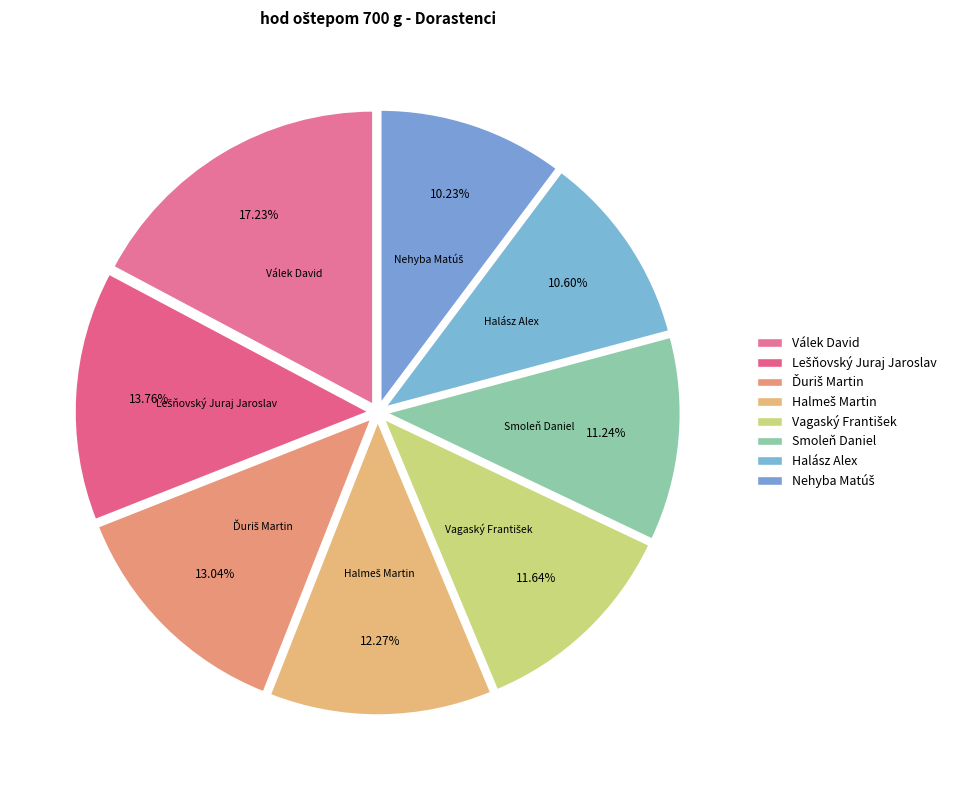

Count the number of slices in the pie.

8